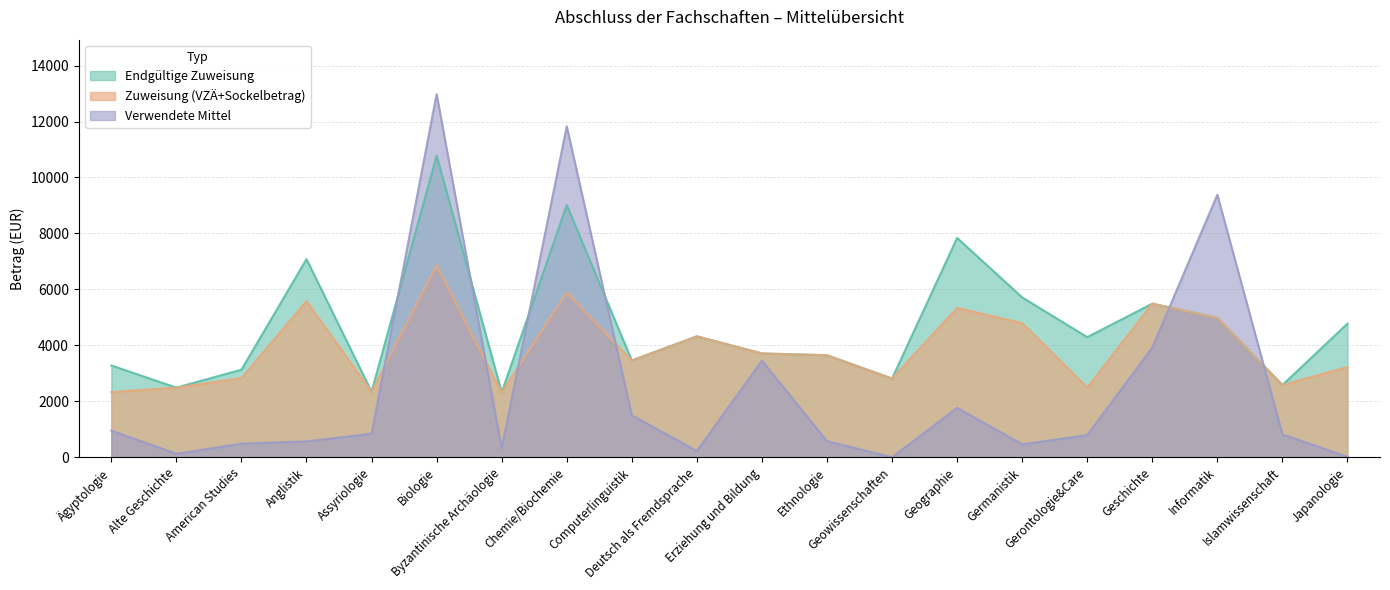

What is the label of the 6th point from the right?

Germanistik